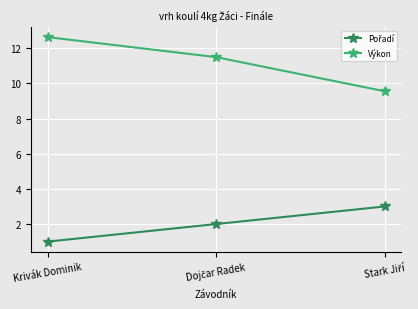

Which series has the largest total across all categories?

Výkon